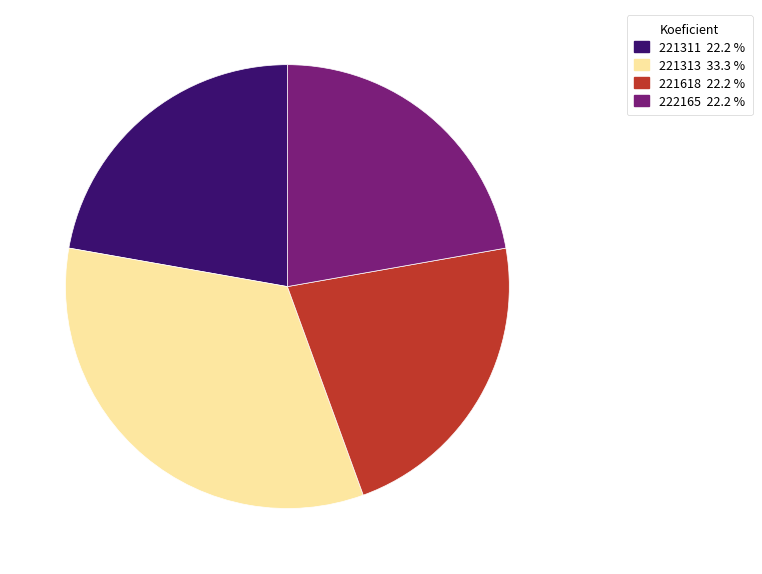

Between 221313 and 222165, which is larger?

221313